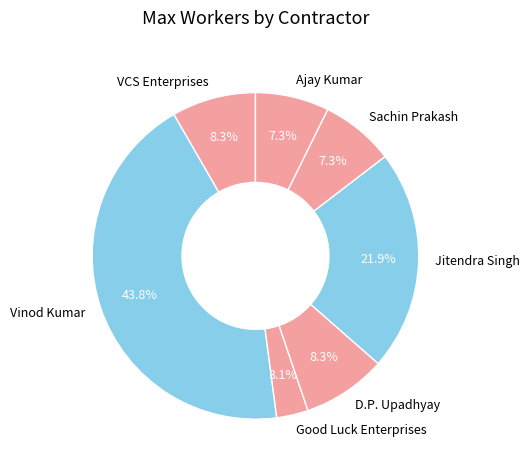

Combined, what portion of the pie is D.P. Upadhyay and Ajay Kumar?

15.6%